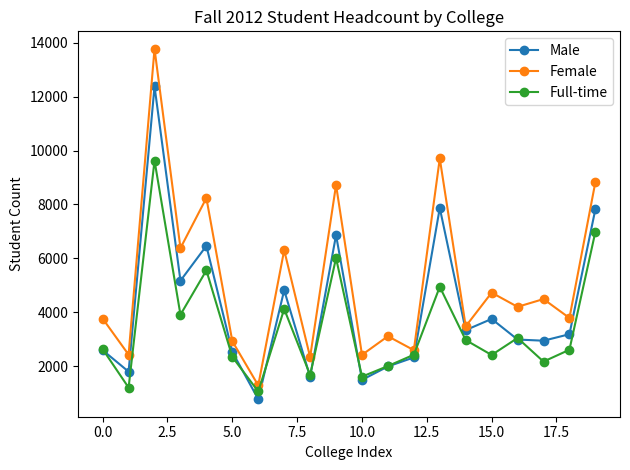

Which series has the widest spread of values?

Female